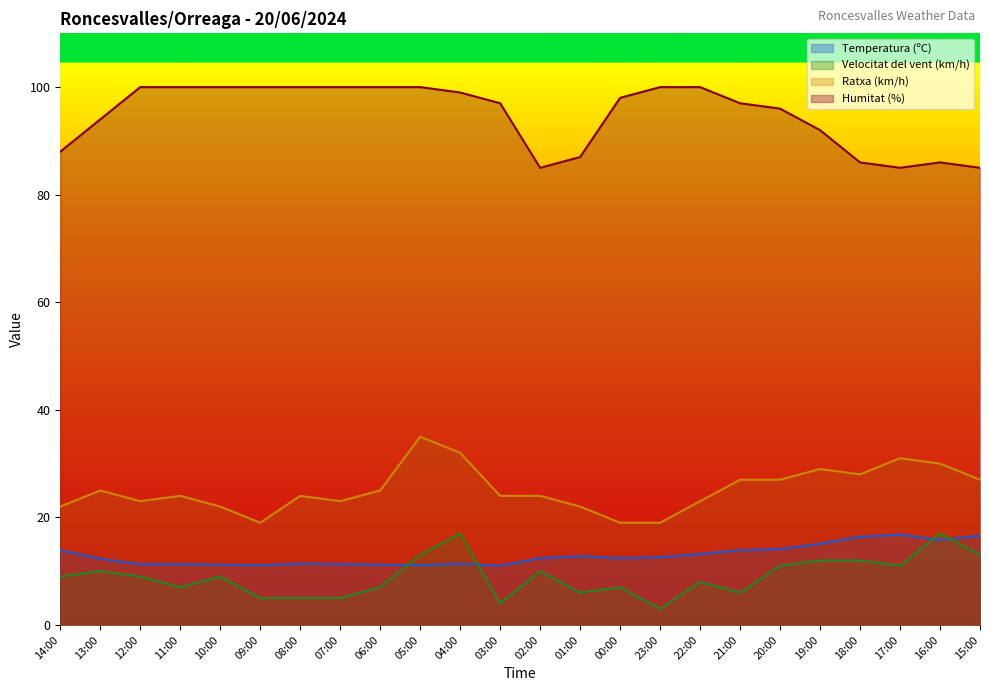

How many interior local valleys does the Temperatura (ºC) series have?

5